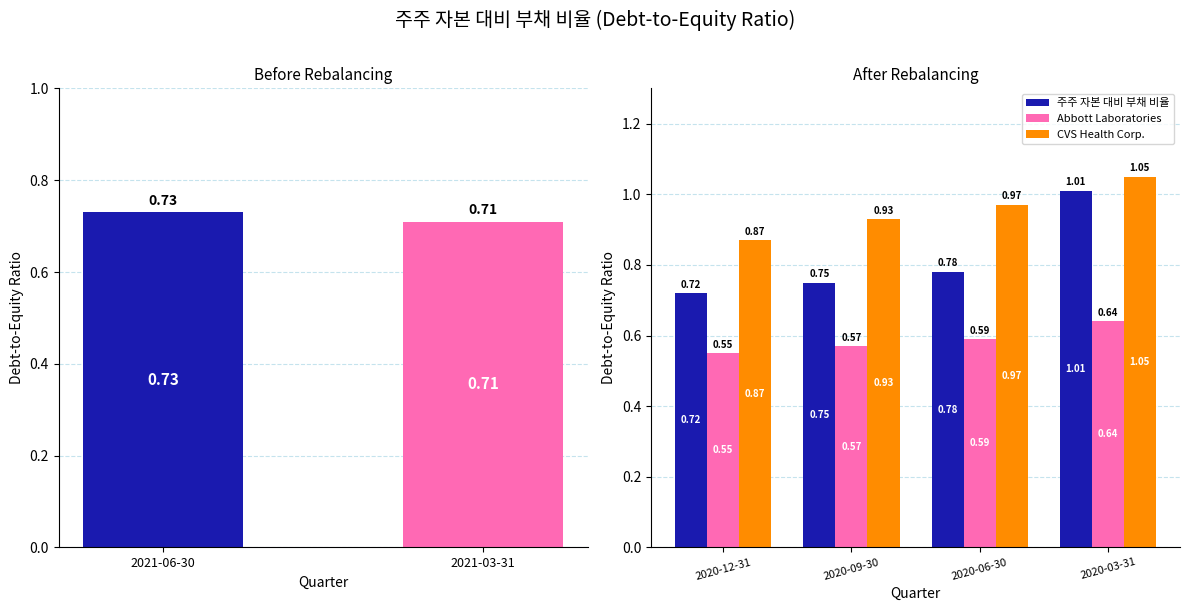

The CVS Health Corp. series shows 0.3 at 2020-09-30. True or false?

False